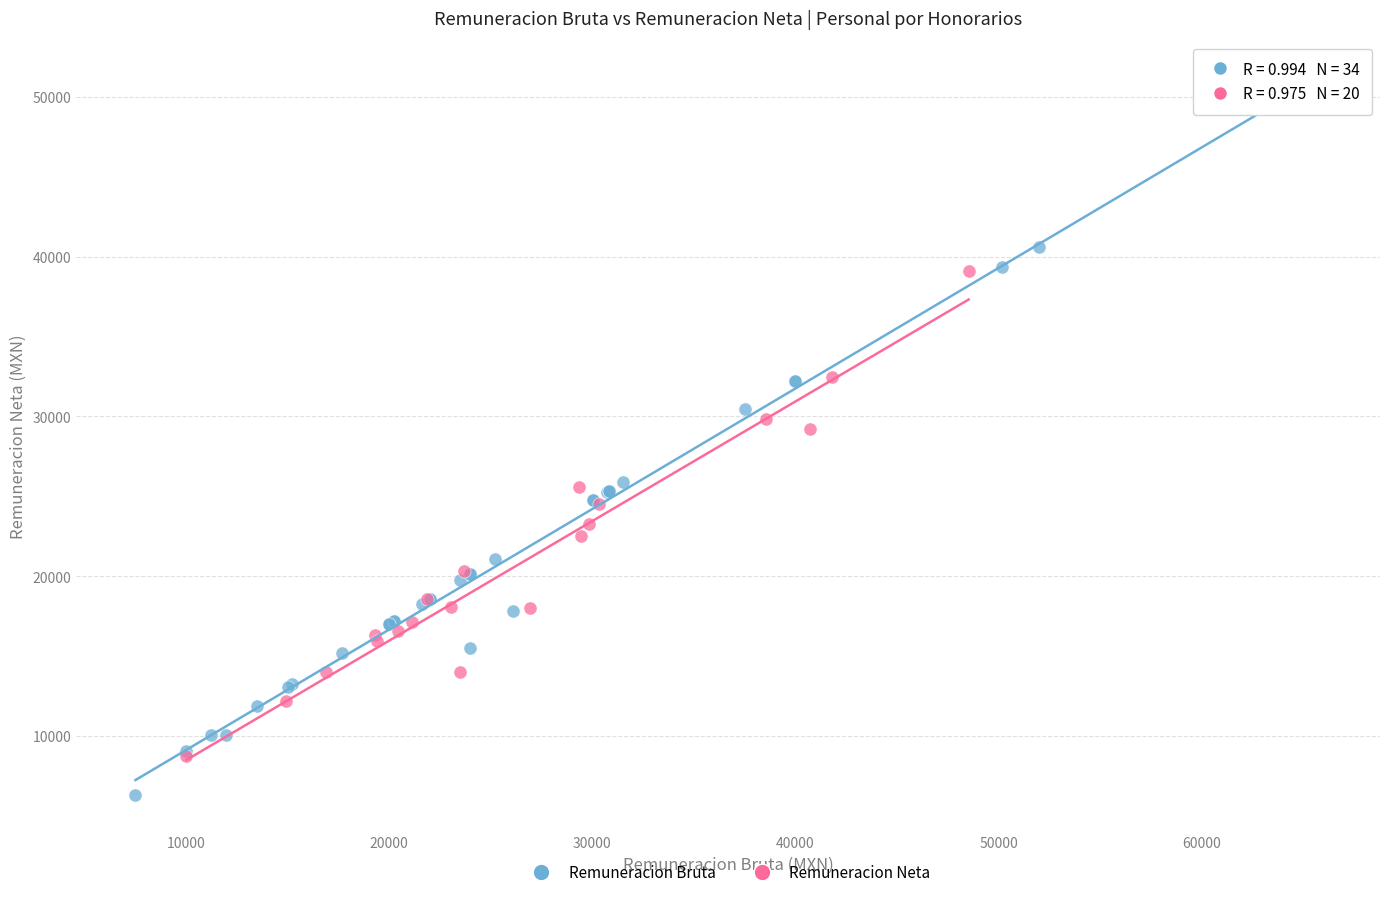

Which series reaches the maximum Y coordinate?

Remuneracion Bruta